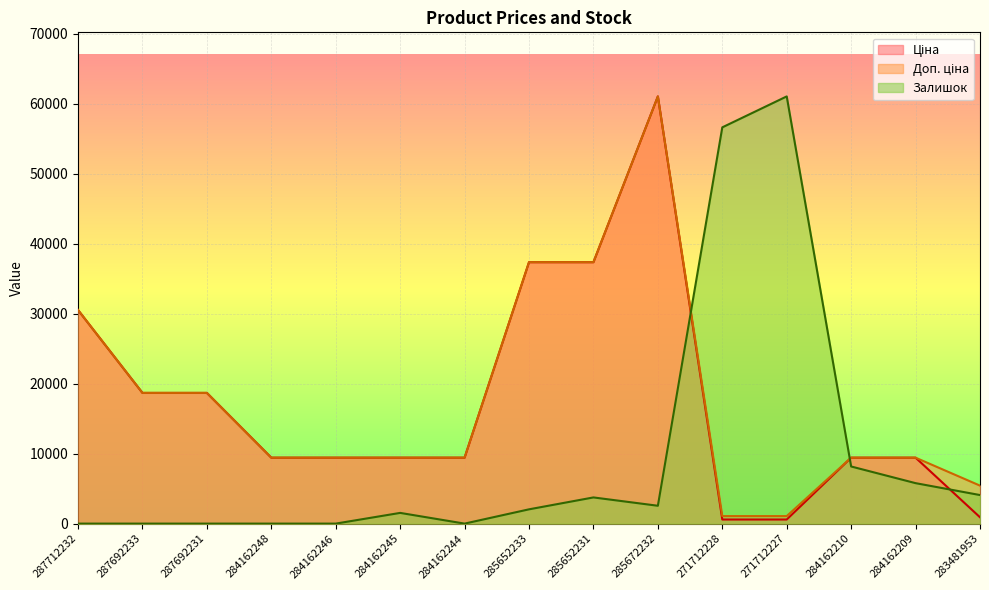

List the series in order of their peak value, lowest first.

Ціна, Доп. ціна, Залишок